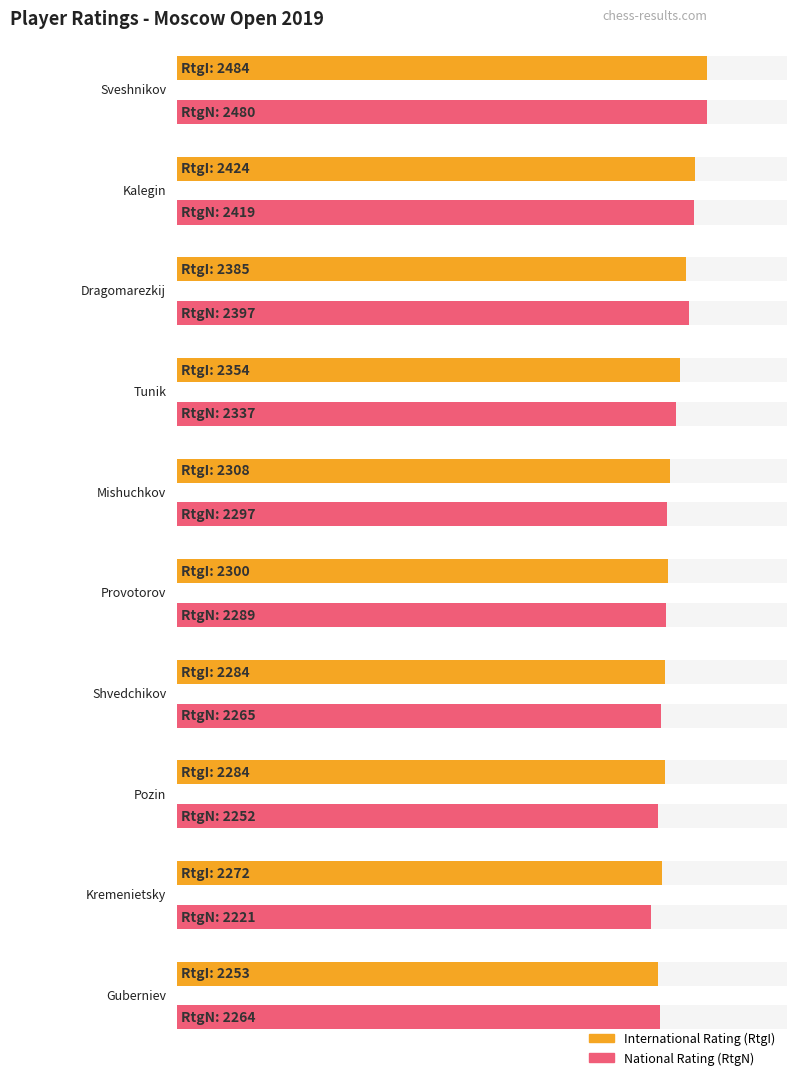

What position from the right is Sveshnikov?

10